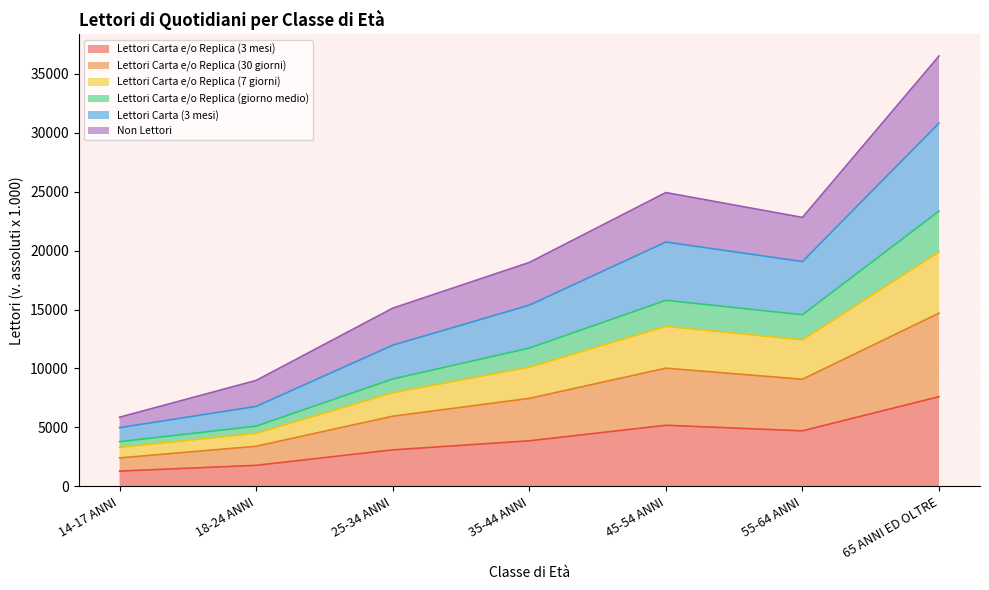

In Lettori Carta e/o Replica (3 mesi), how many points are higher than both neighbors (excluding endpoints)?

1